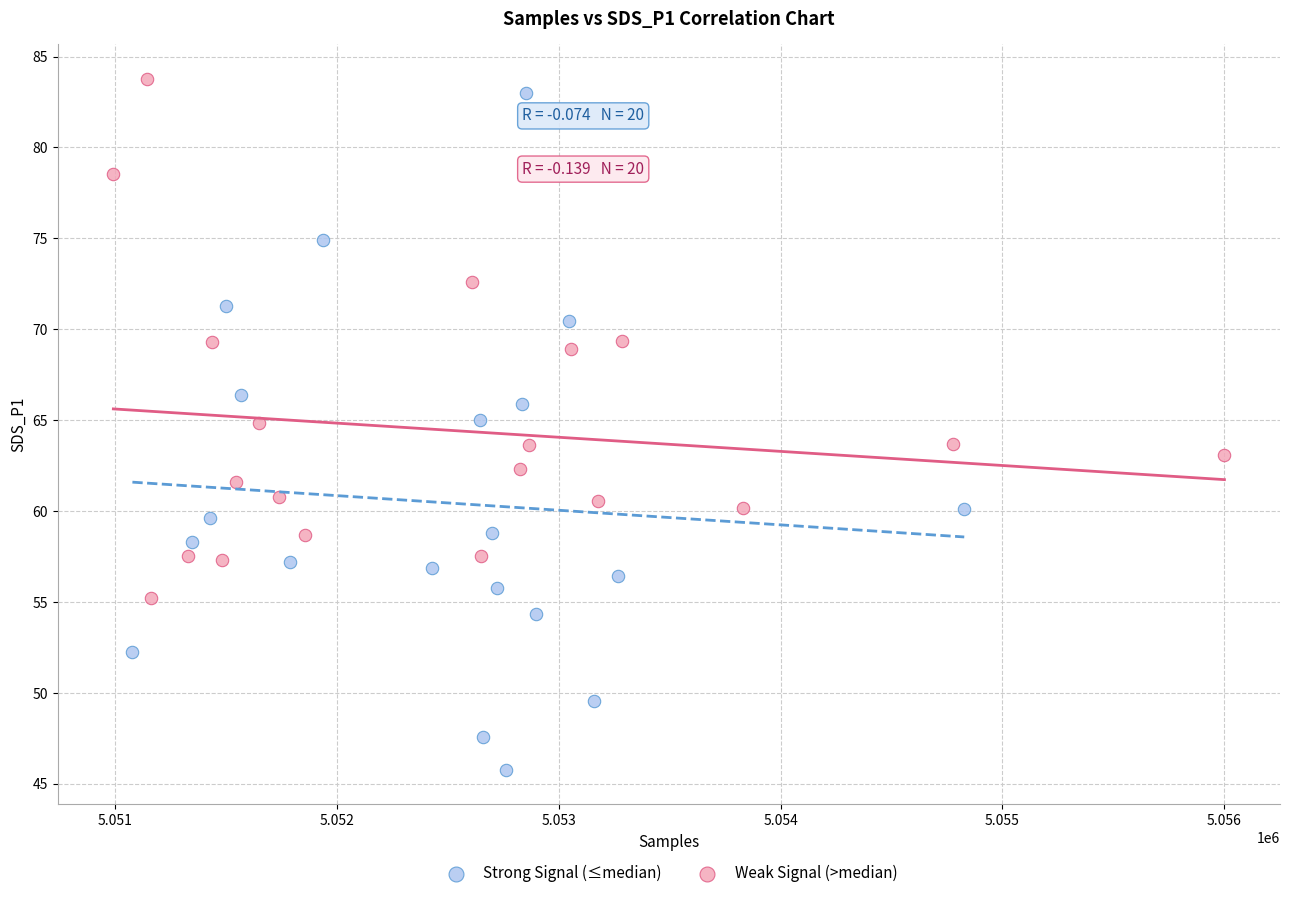

Which series reaches the minimum Y coordinate?

Strong Signal (≤median)